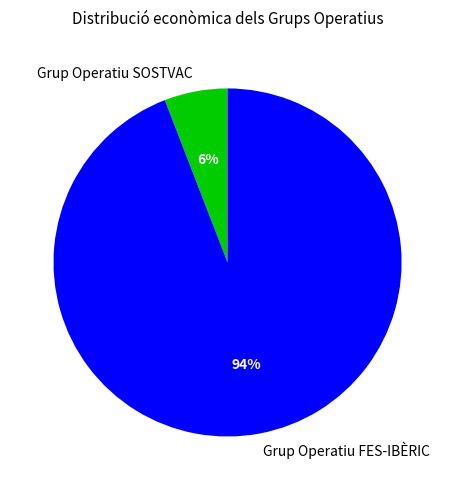

Is the sum of Grup Operatiu FES-IBÈRIC and Grup Operatiu SOSTVAC greater than half?

Yes